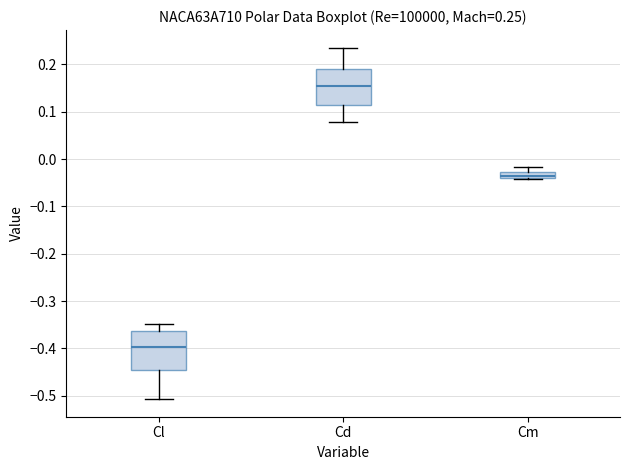

Which box's median line is the highest?

Cd